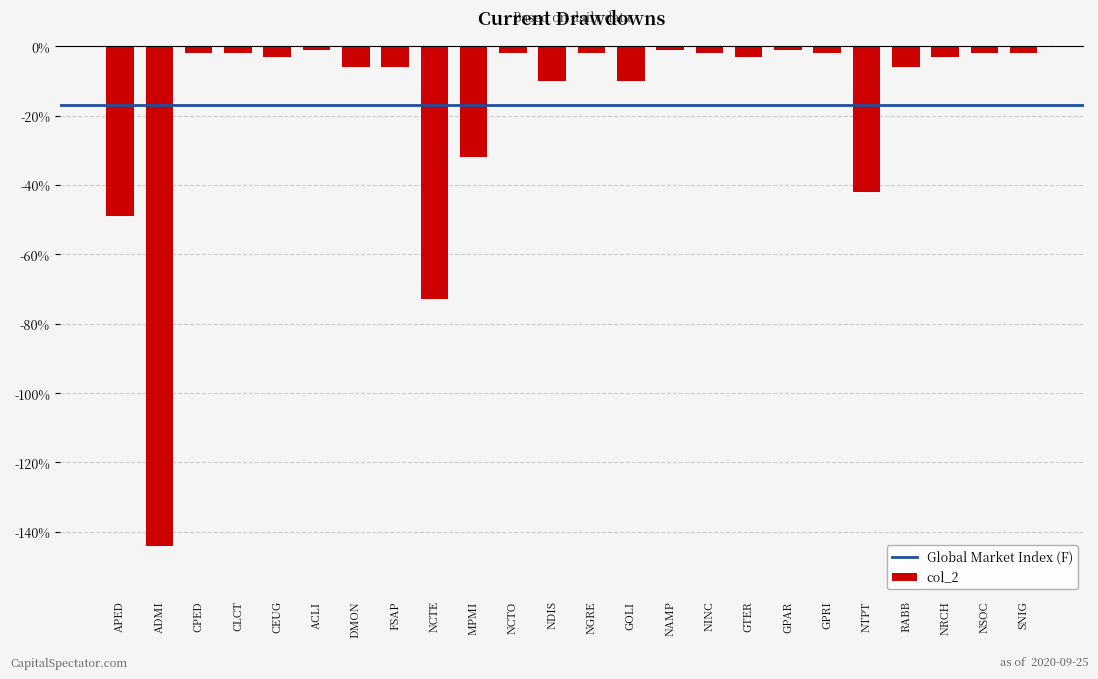

At which category does the chart reach its minimum across all series?

ADMI